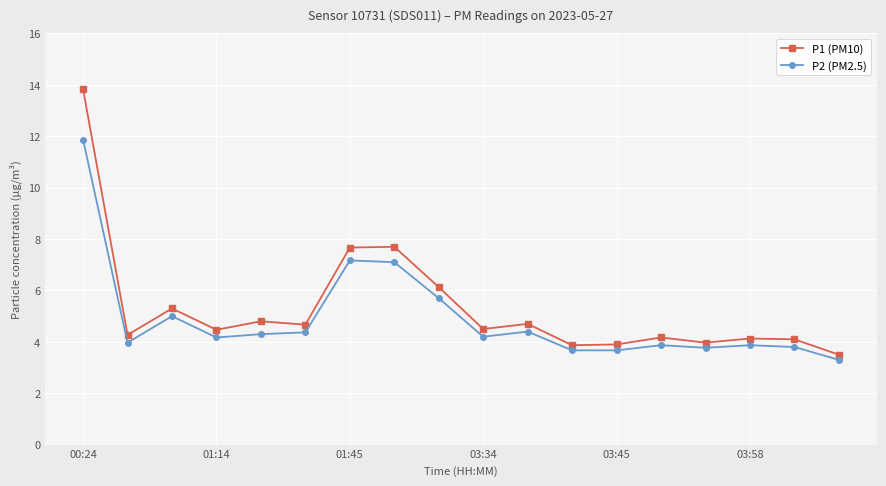

What is the value of the P2 (PM2.5) point at the 9th from the left?

5.7